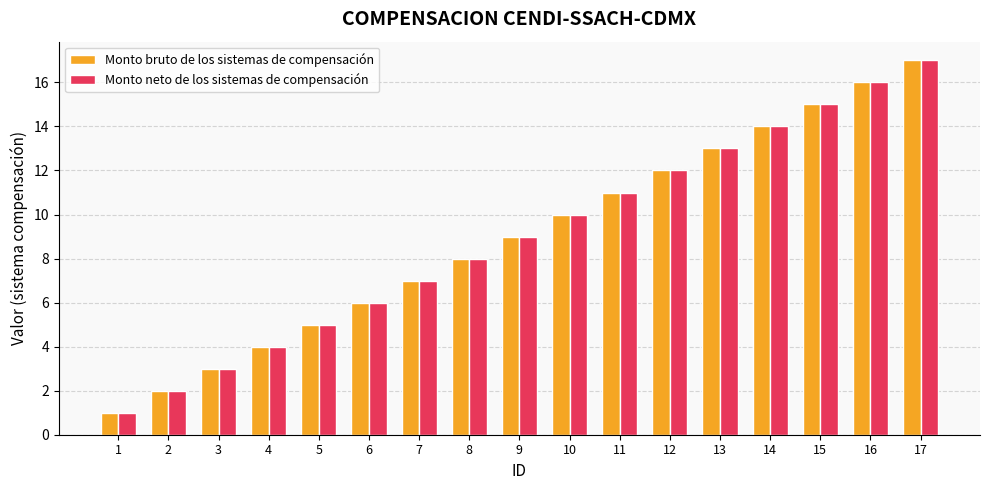

How many values in the Monto neto de los sistemas de compensación series are below 9?

8